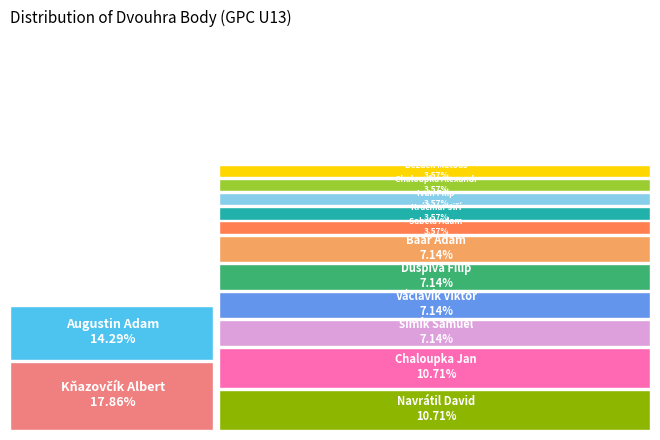

Does Augustin Adam account for over 50% of the chart?

No